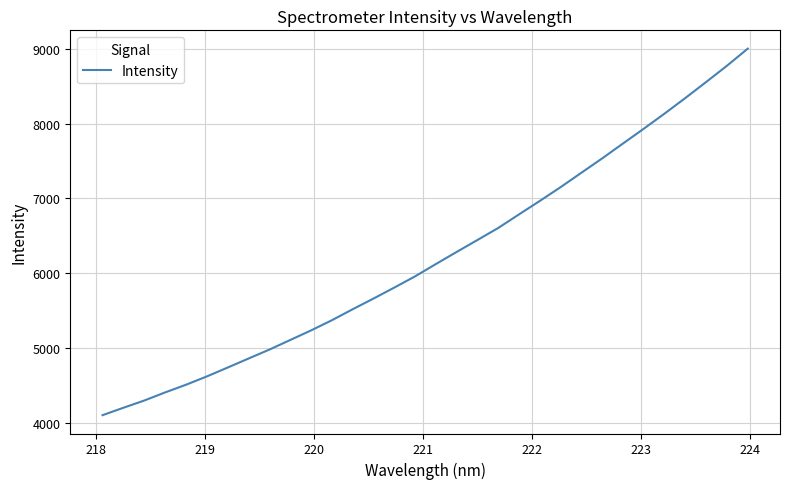

How many categories are shown in the chart?

32